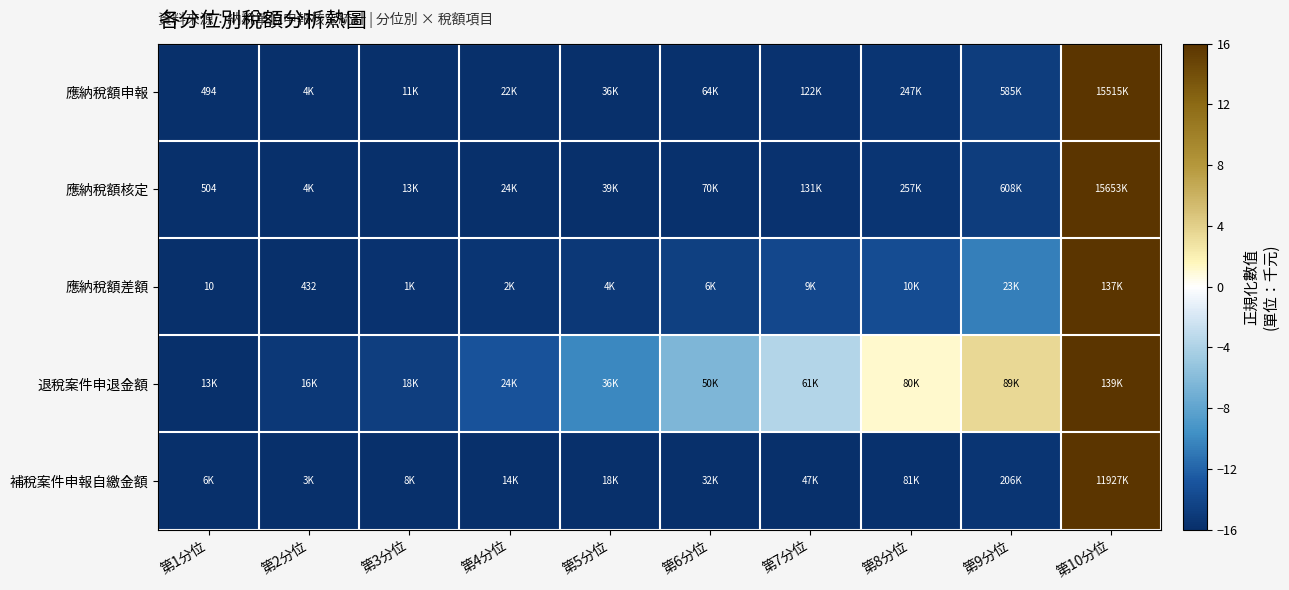

How many values in 應納稅額申報 are above zero?

1